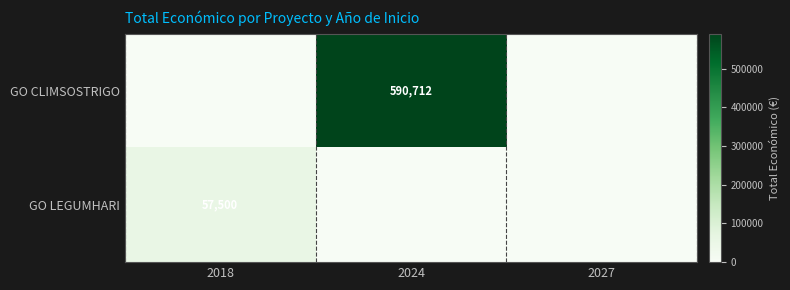

The value of GO CLIMSOSTRIGO at 2024 is 890363. True or false?

False